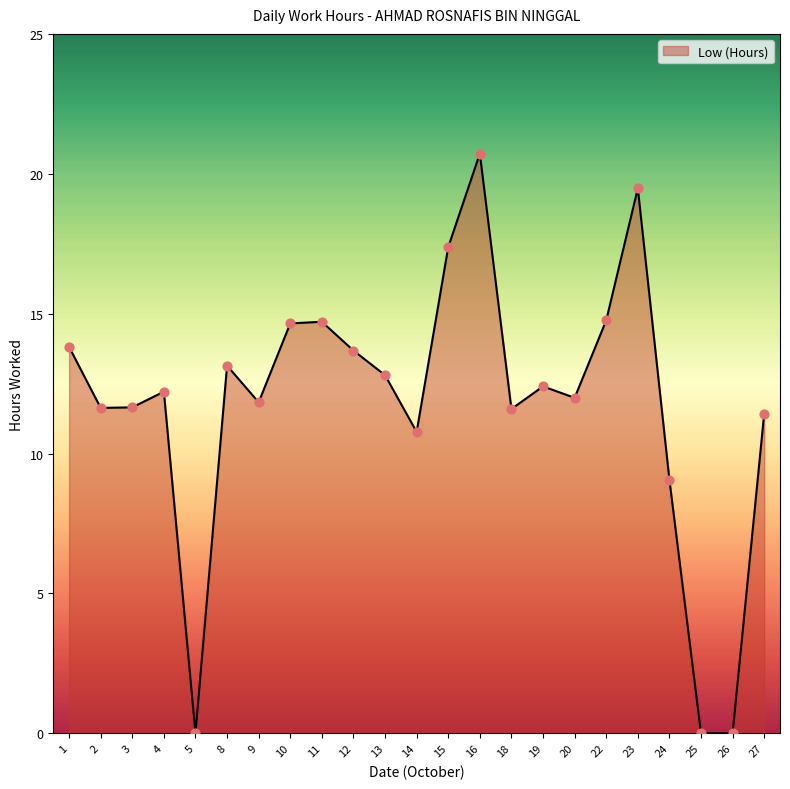

Approximately how many times larger is the value at 19 compared to 23?

0.6